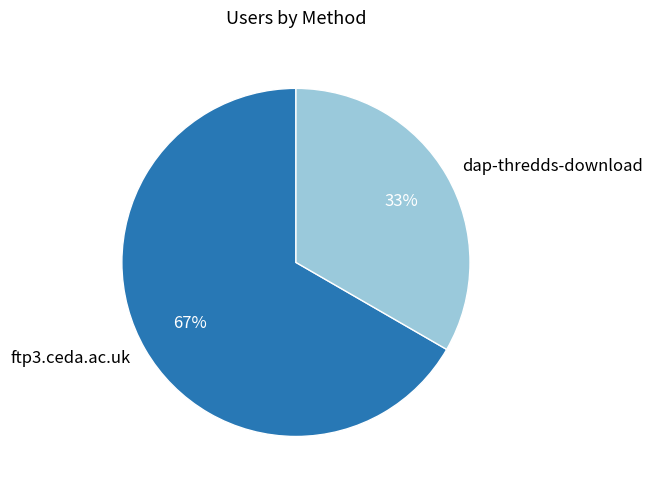

How many slices are in this pie chart?

2